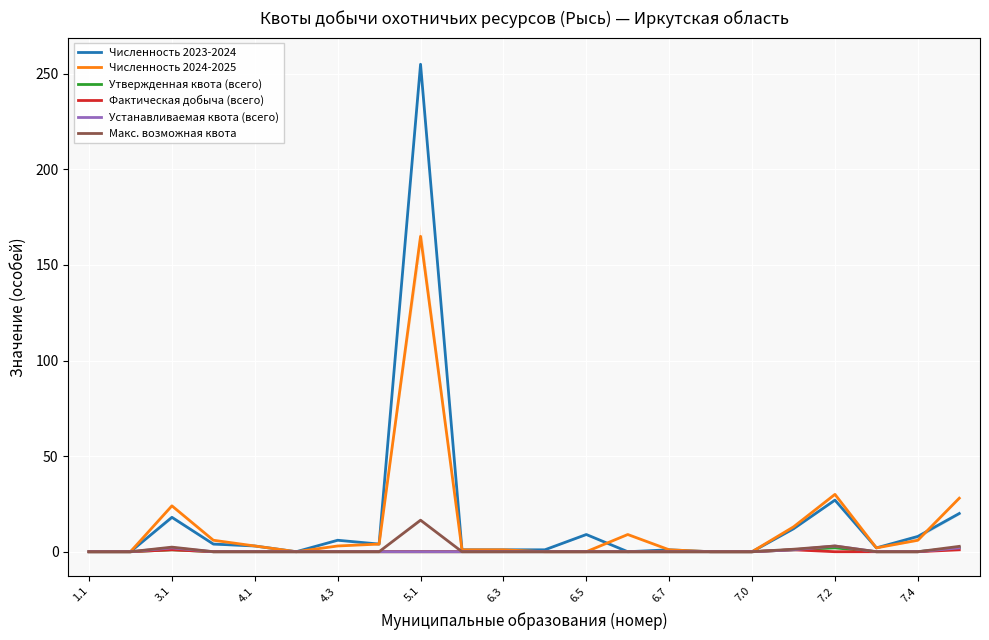

True or false: Макс. возможная квота and Численность 2024-2025 cross at least once.

False